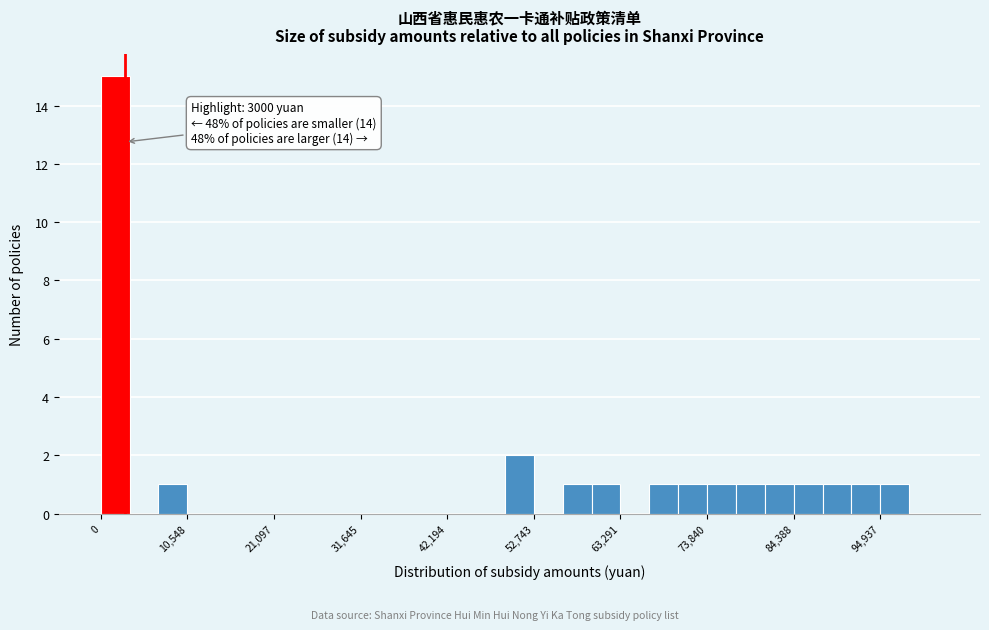

Around what value on the x-axis is the tallest bar? Give the approximate position of its centre, as read against the axis.

2000